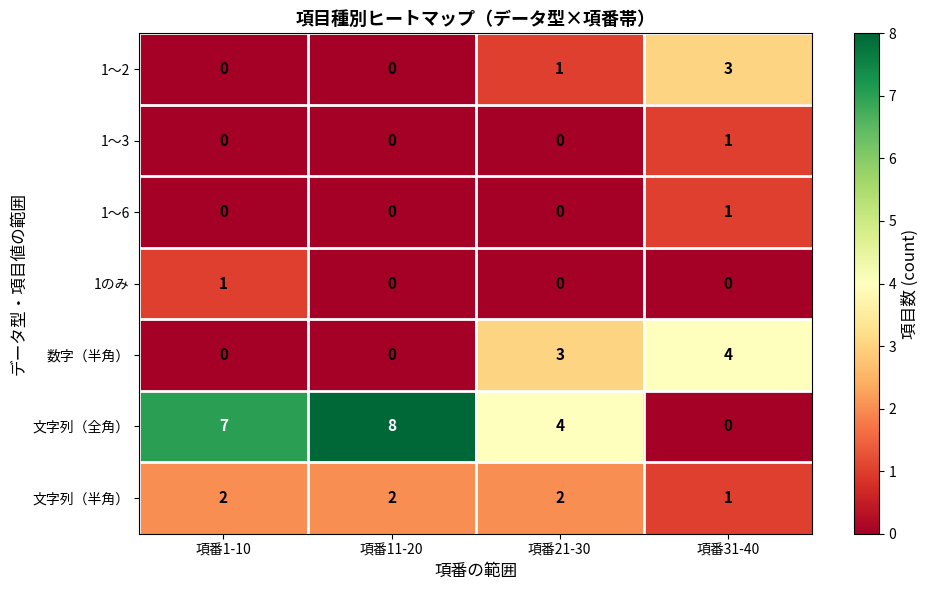

Between 項番1-10 and 項番31-40, which series saw the biggest shift?

文字列（全角）